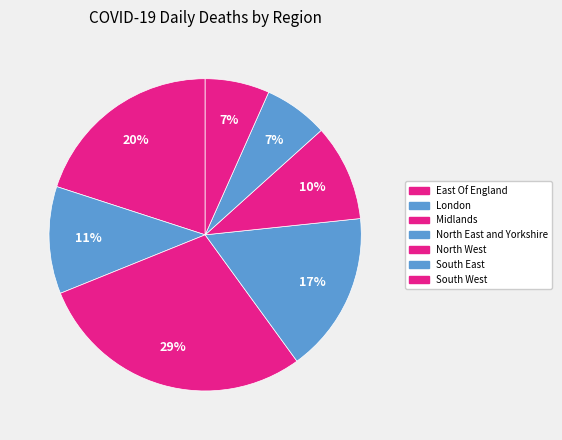

What percentage is the London slice, to the nearest percent?

11%